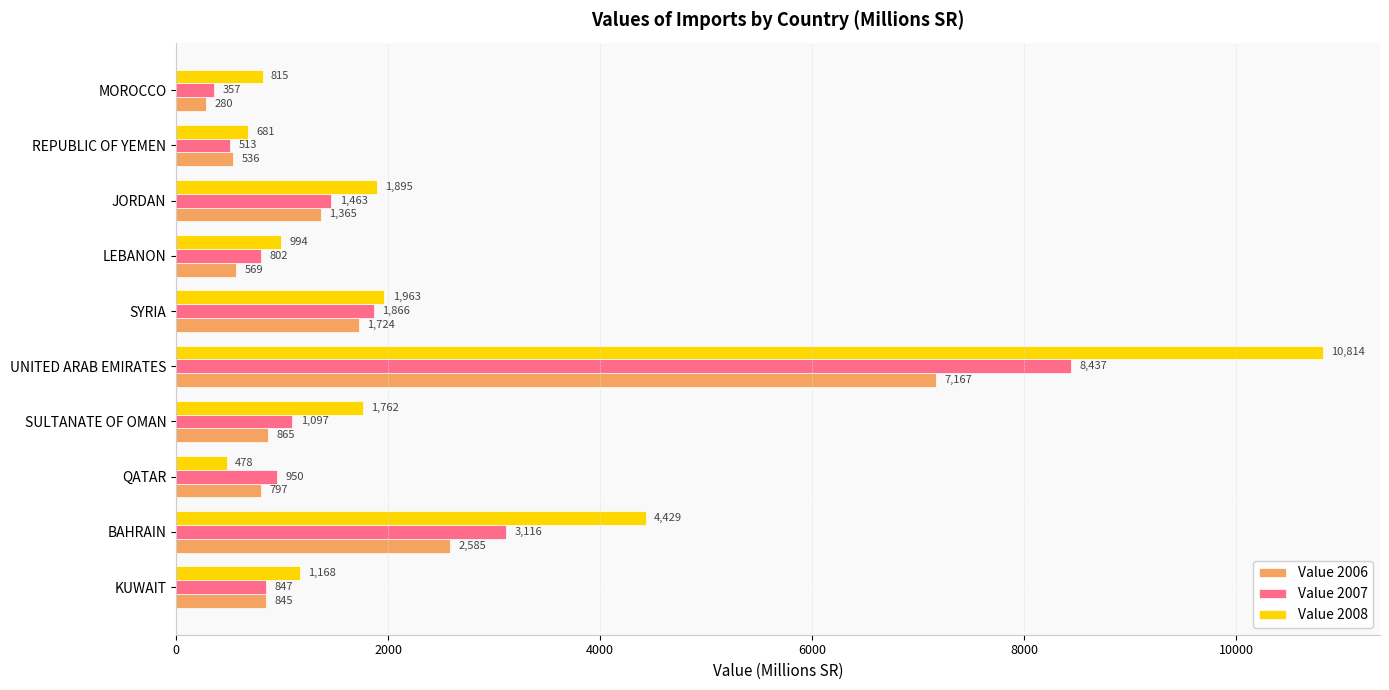

What is the average value of the Value 2008 series?

2500